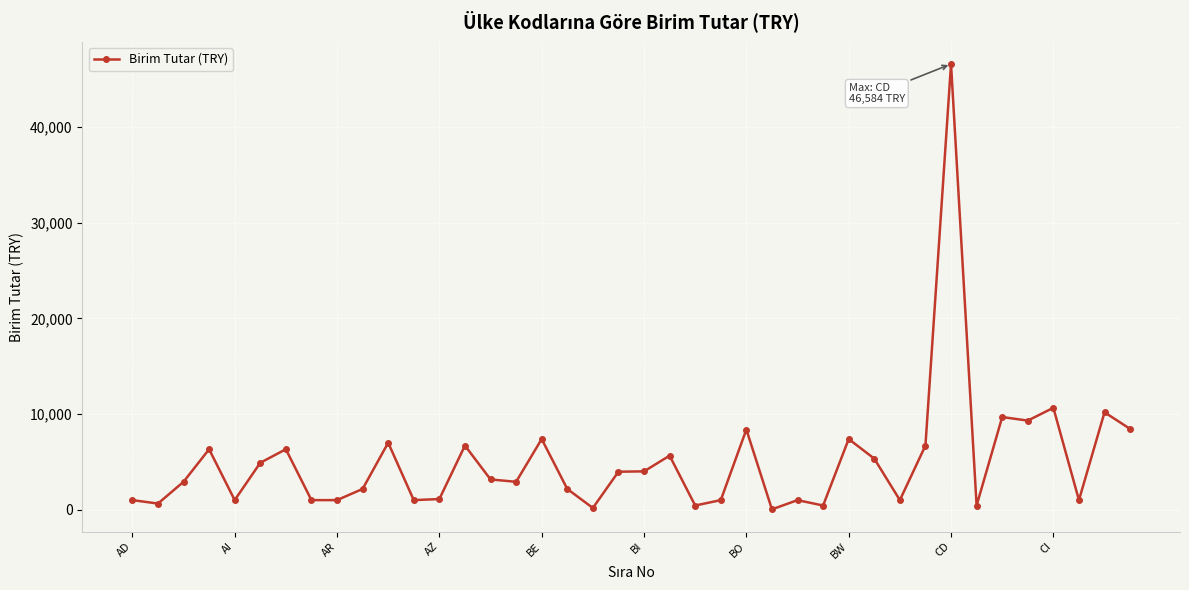

How many series are shown in this chart?

1